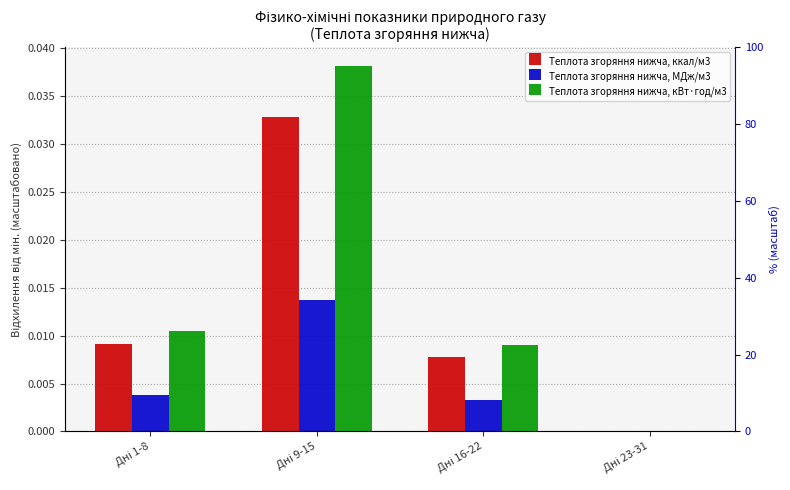

What are all the series names shown in the legend?

Теплота згоряння нижча, ккал/м3, Теплота згоряння нижча, МДж/м3, Теплота згоряння нижча, кВт·год/м3